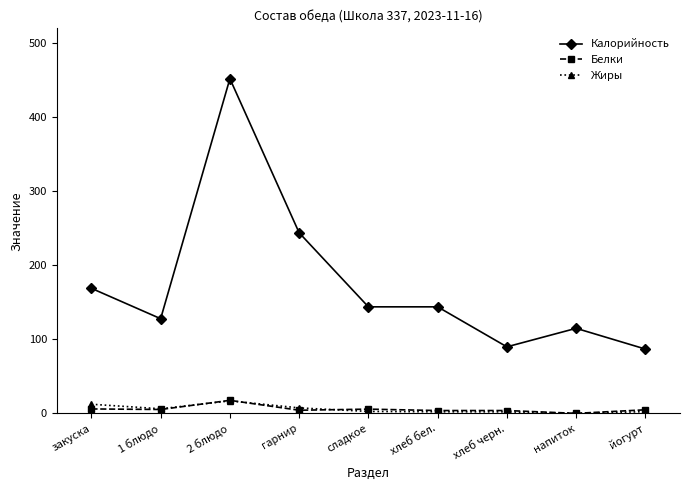

Between хлеб бел. and йогурт, which series saw the biggest shift?

Калорийность